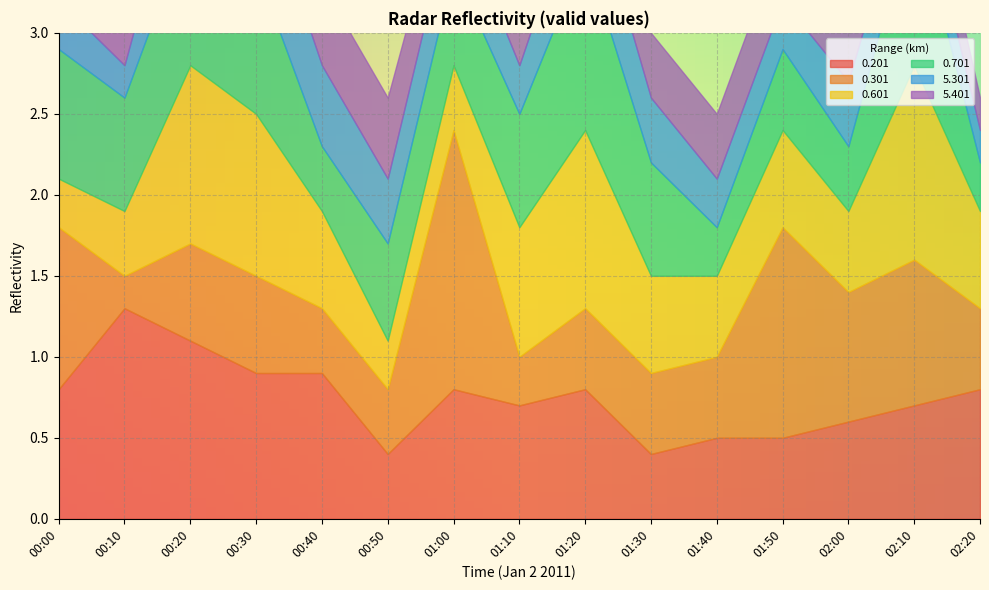

True or false: 5.301 has more than 2 interior local peaks.

False